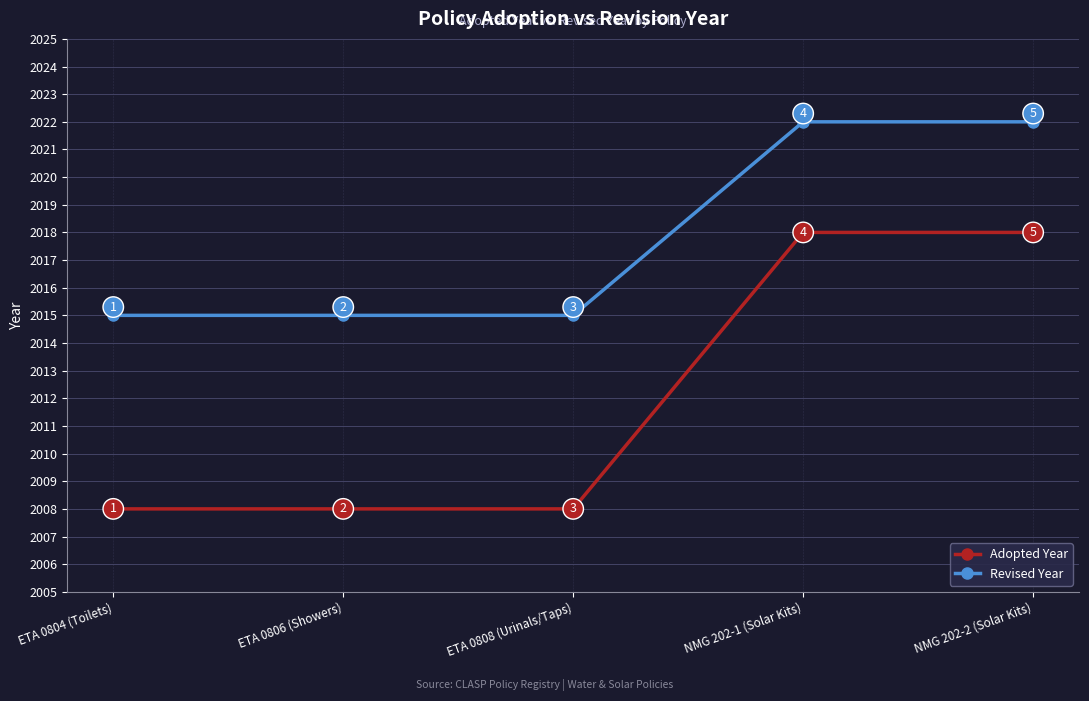

True or false: Adopted Year and Revised Year cross at least once.

False